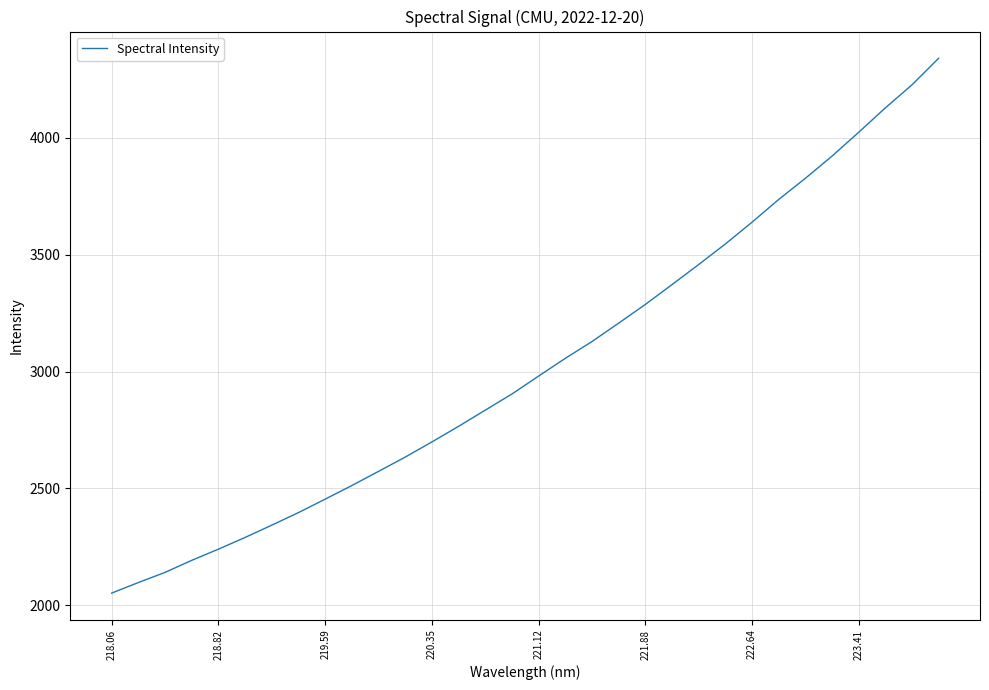

What is the minimum value shown in the chart?

2051.1